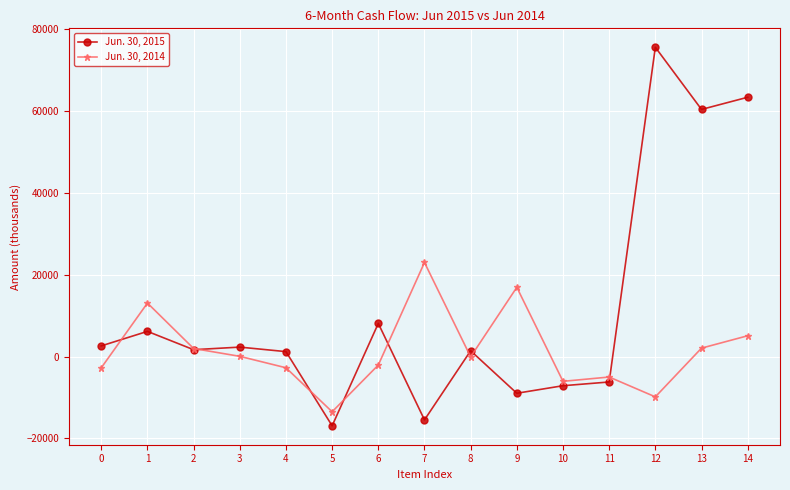

At 6, list the series in order from largest to smallest.

Jun. 30, 2015, Jun. 30, 2014